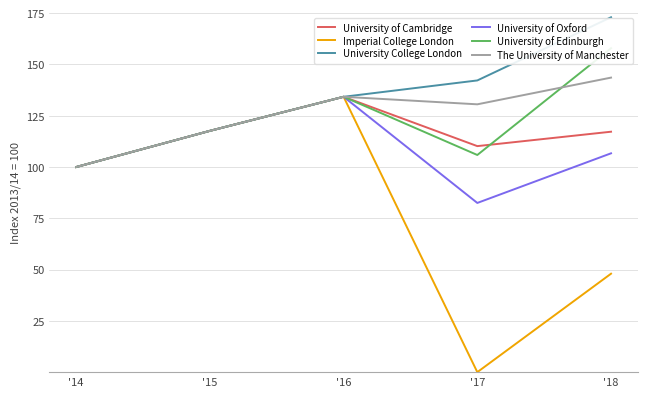

True or false: University College London has more than 0 points higher than both neighbors.

False